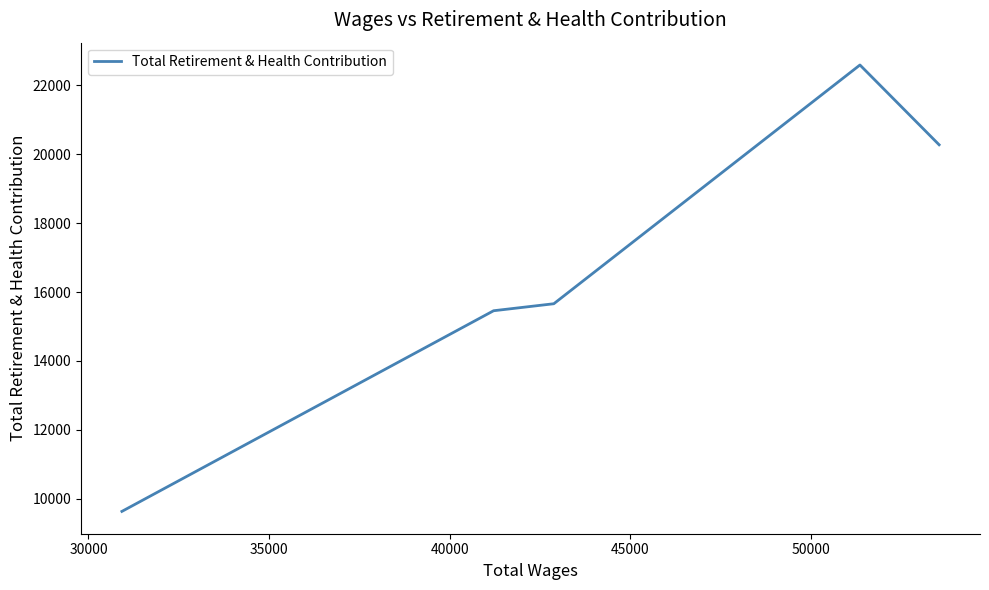

Count the number of categories in the chart.

5